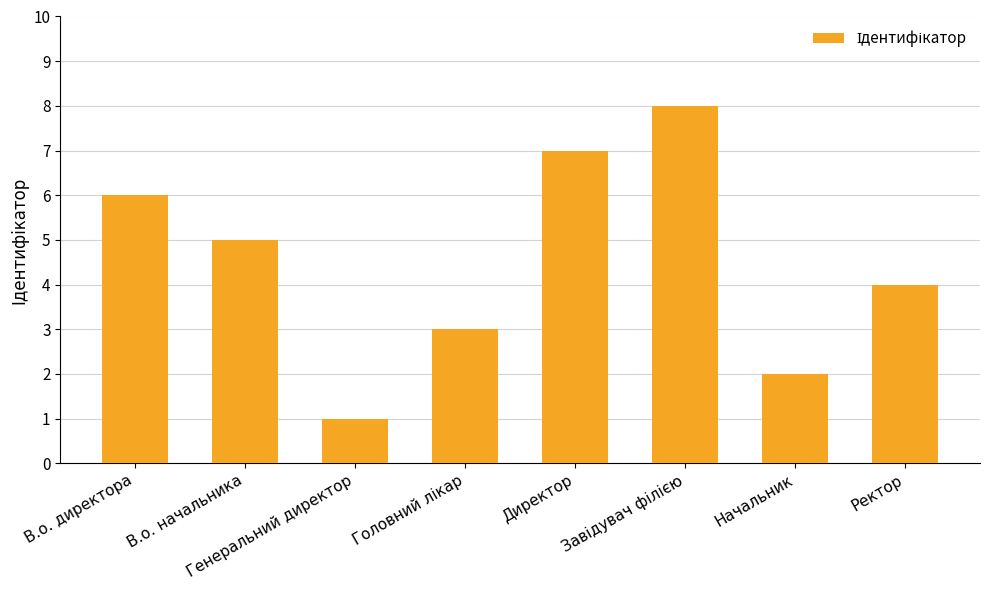

Read the value at В.о. начальника.

5